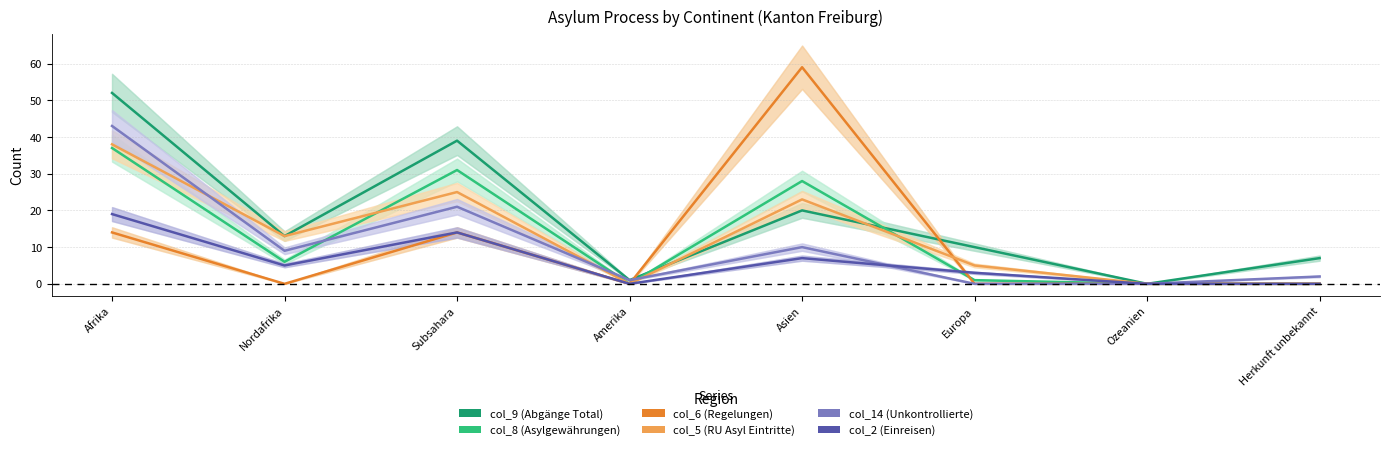

How many categories are shown in the chart?

8